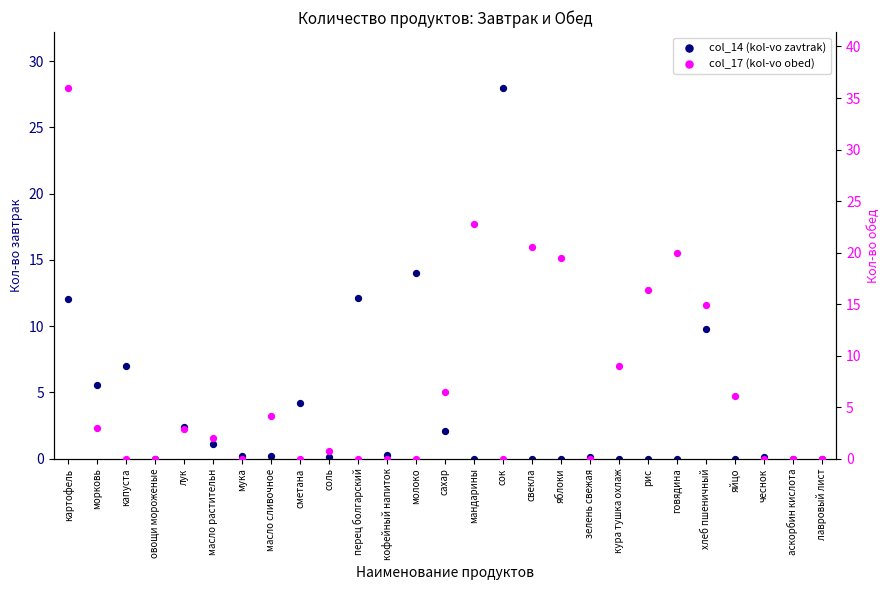

Which series has the largest total across all categories?

col_17 (kol-vo obed)